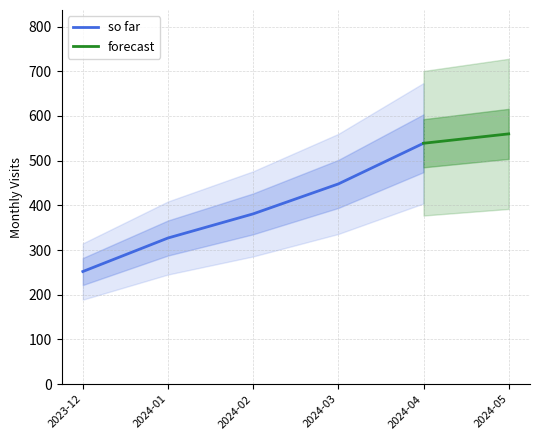

Where is so far nearest to the value 395?

2024-02